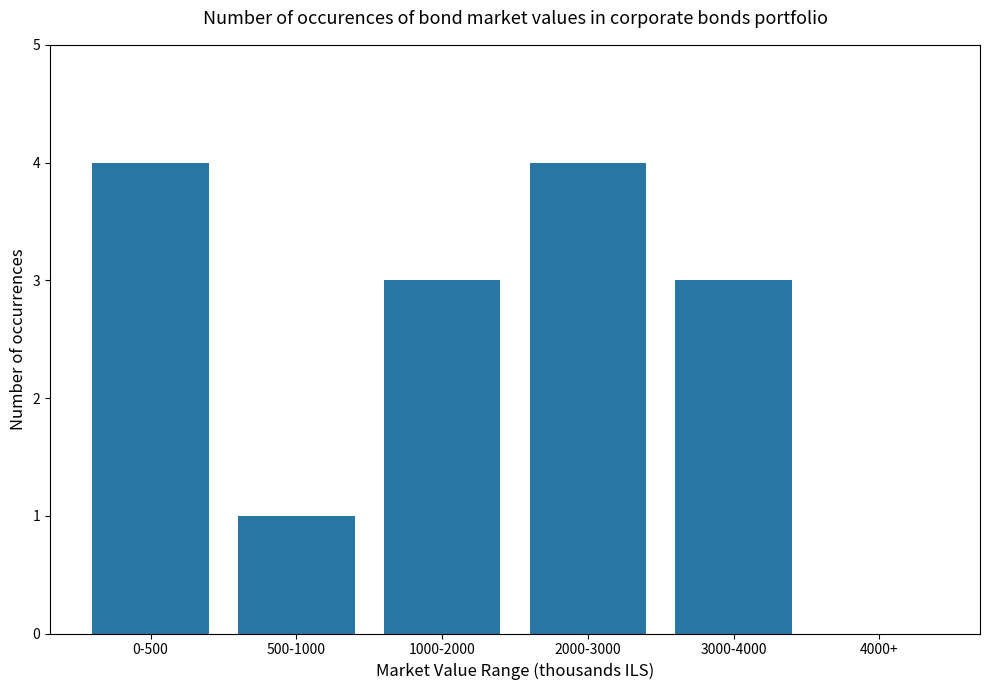

Reading left to right, list all the values displayed in this chart.

4	1	3	4	3	0